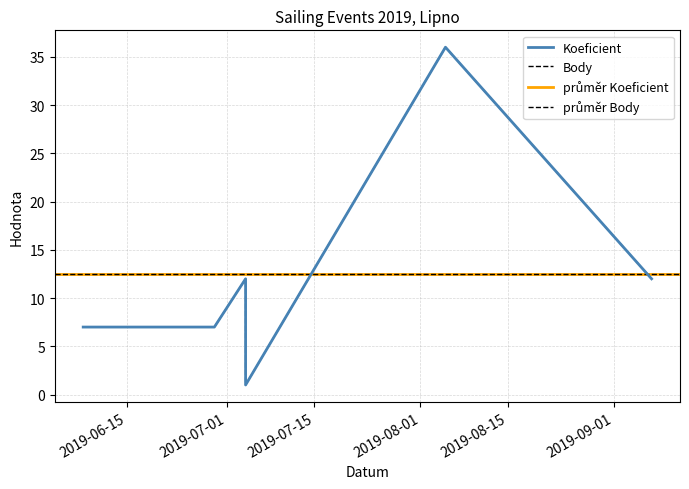

Is it true that Koeficient equals 0 at 2019-07-04?

False